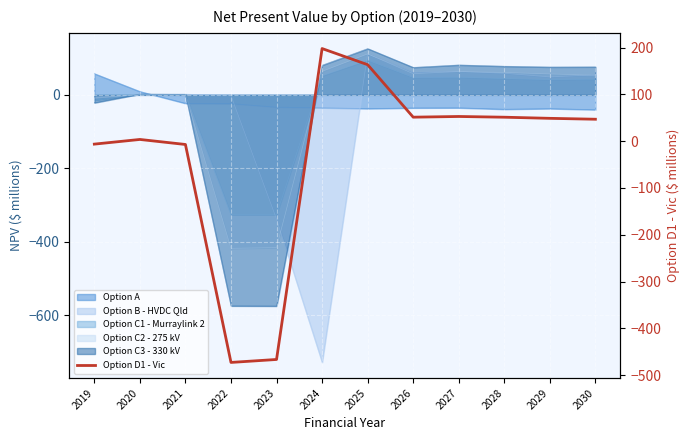

What is the ratio of the value at 2024 to the value at 2025?

1.2